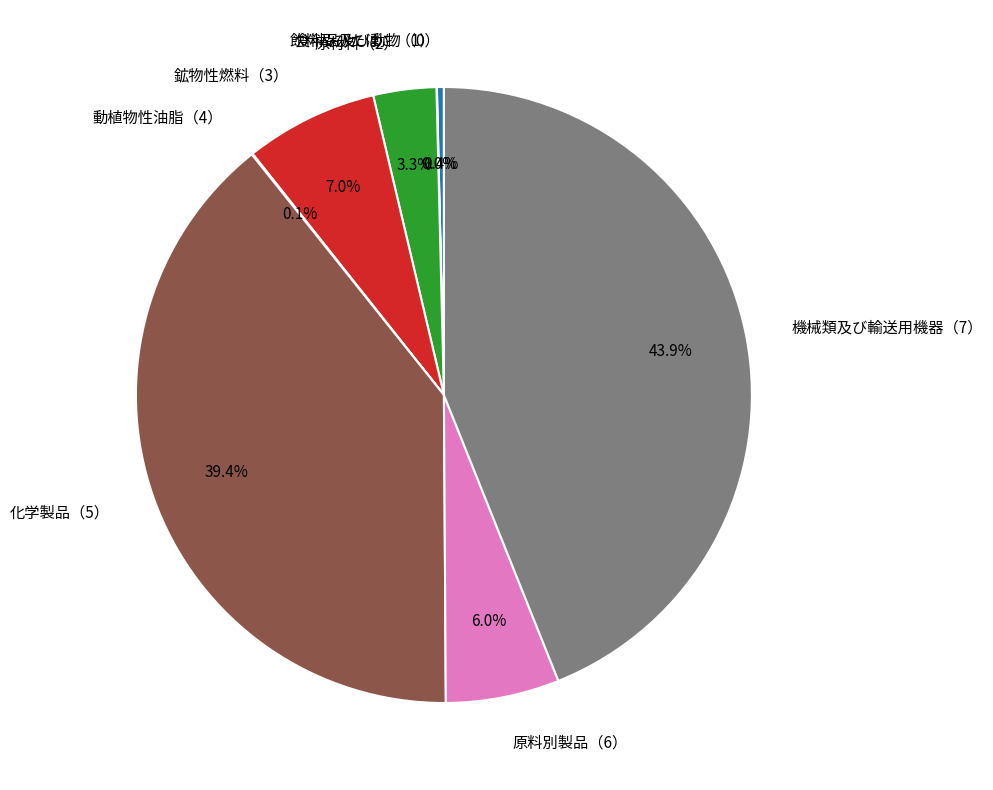

Which has a higher value, 鉱物性燃料（3） or 原料別製品（6）?

鉱物性燃料（3）